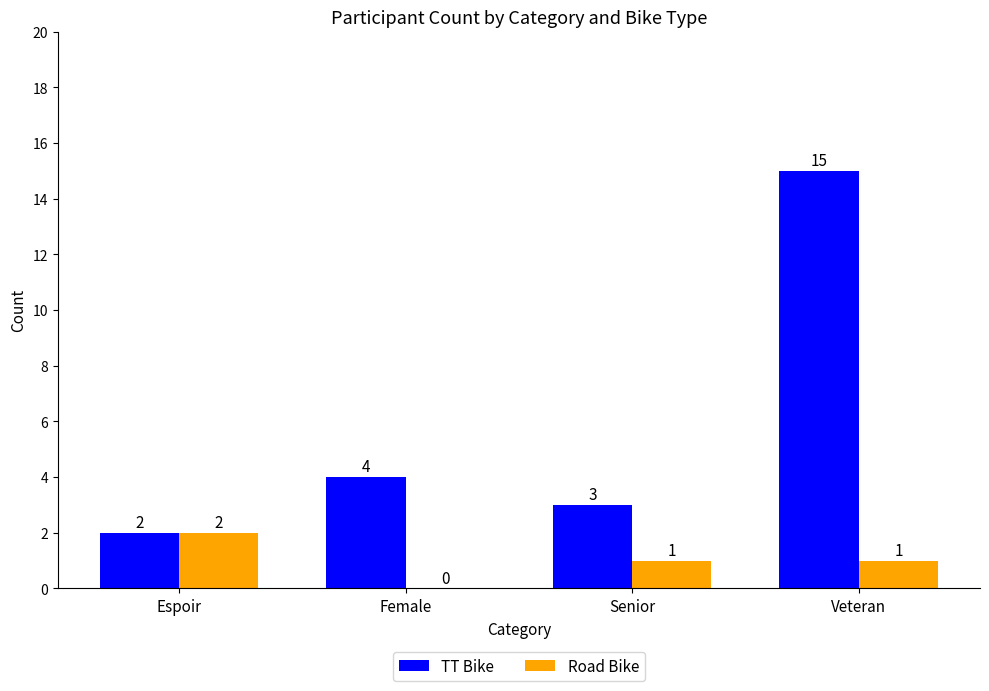

What are all the series names shown in the legend?

TT Bike, Road Bike